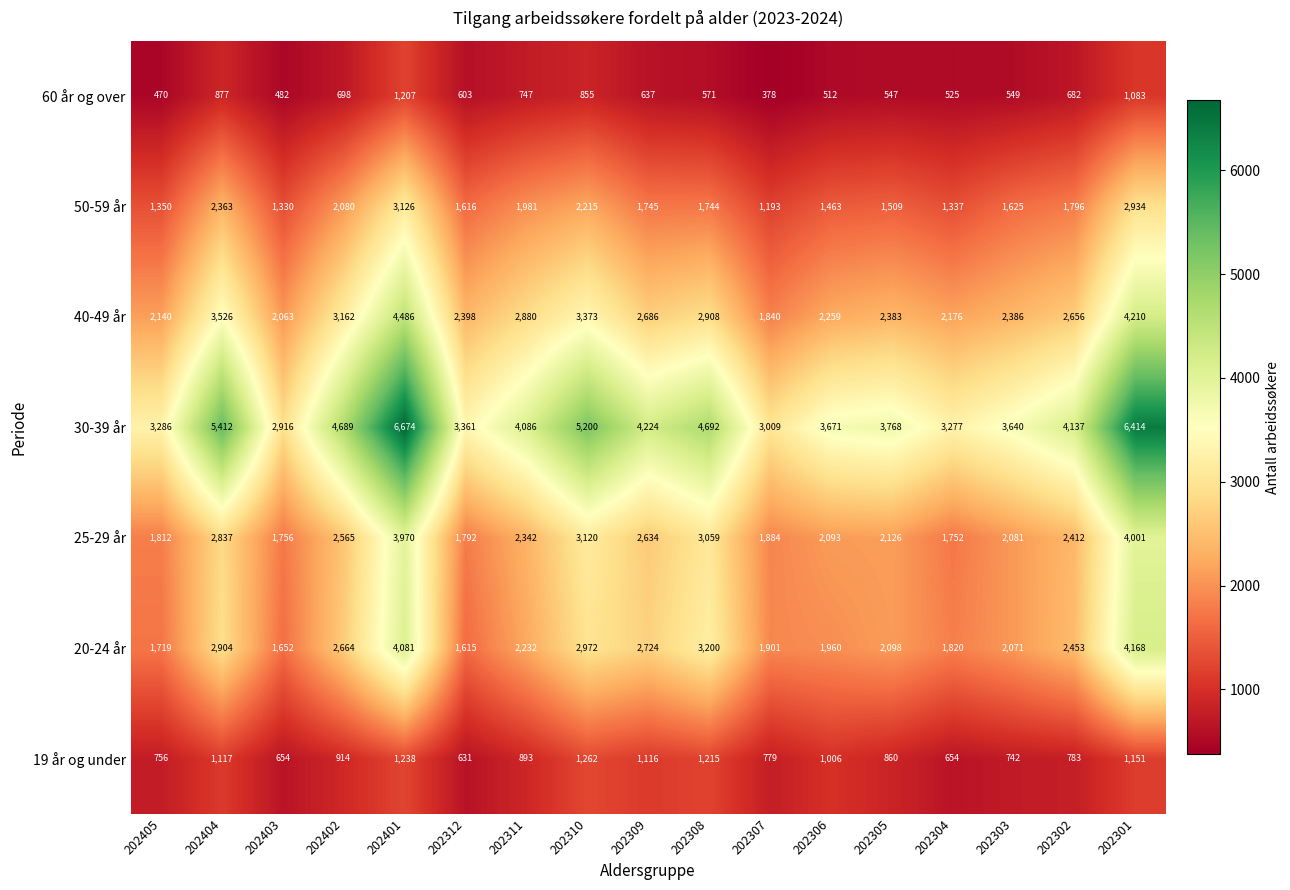

Between 202308 and 202304, which series saw the biggest shift?

30-39 år